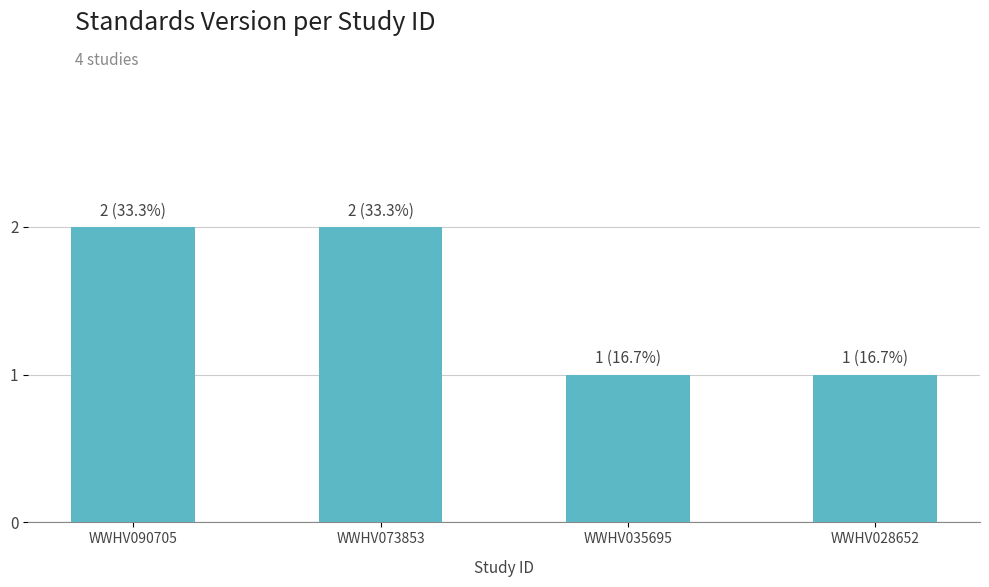

The value at WWHV028652 is 1. True or false?

True